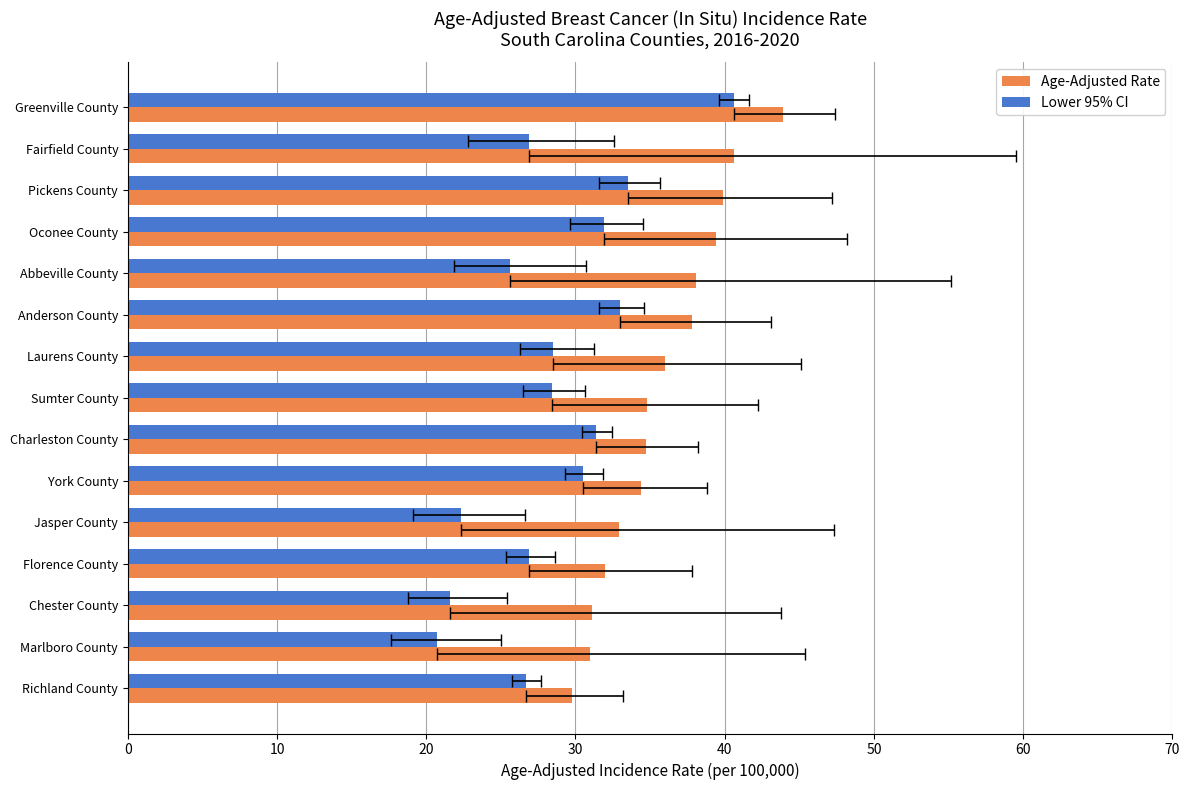

What is the maximum value for Age-Adjusted Rate?

43.9